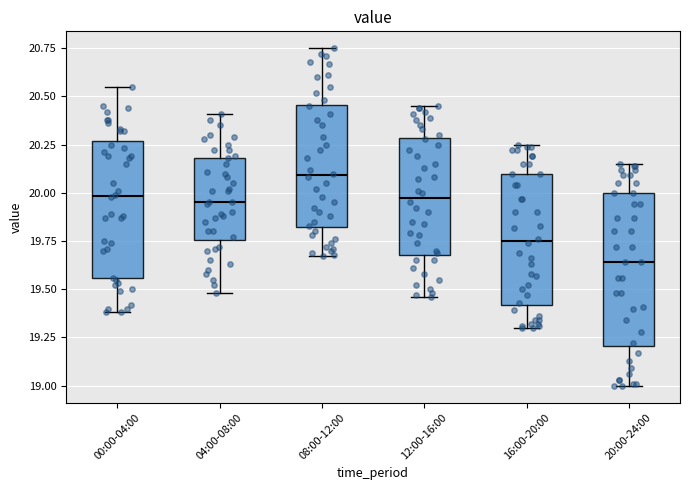

Which box is the tallest, from its lower edge to its upper edge?

20:00-24:00